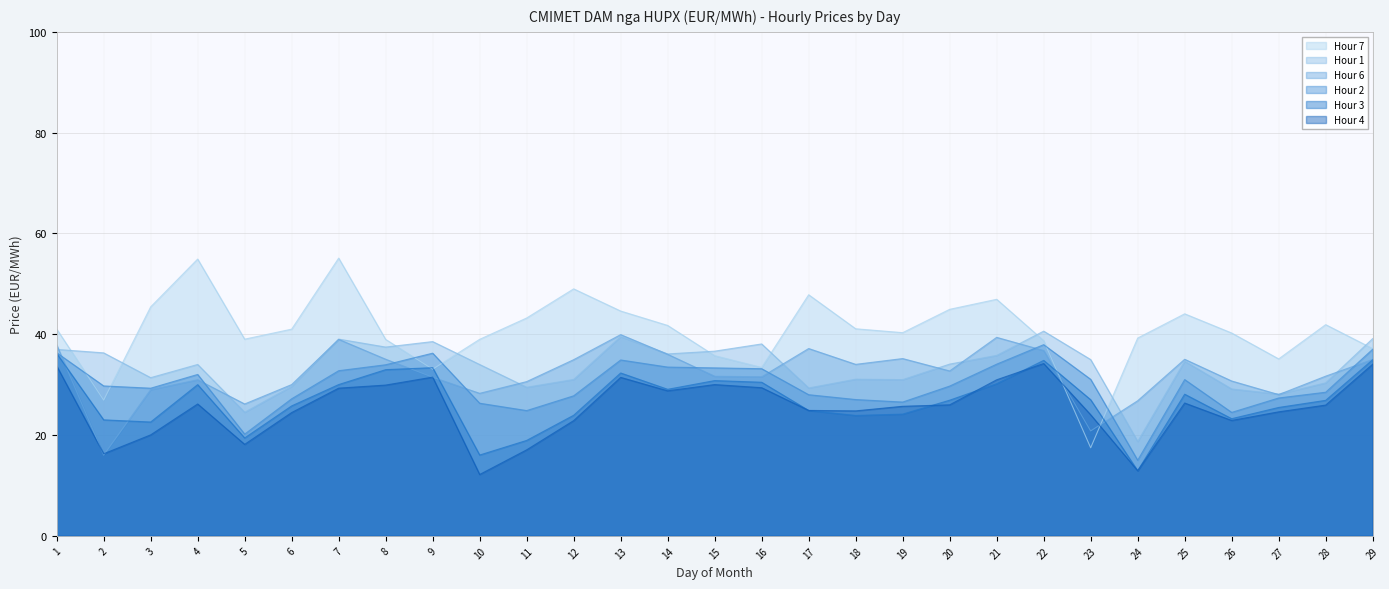

What is the difference between the highest and lowest values at 6?

16.6